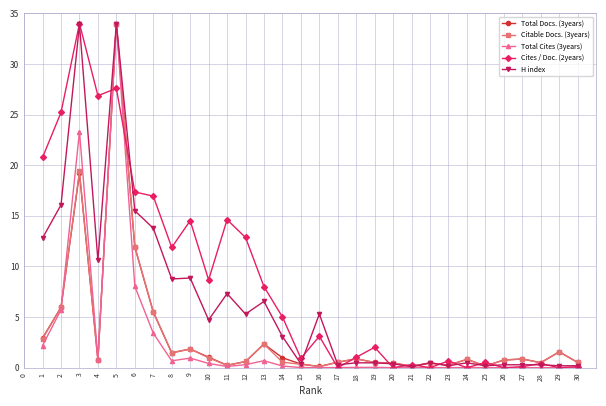

Is it true that Total Cites (3years) equals 8.7 at 3?

False